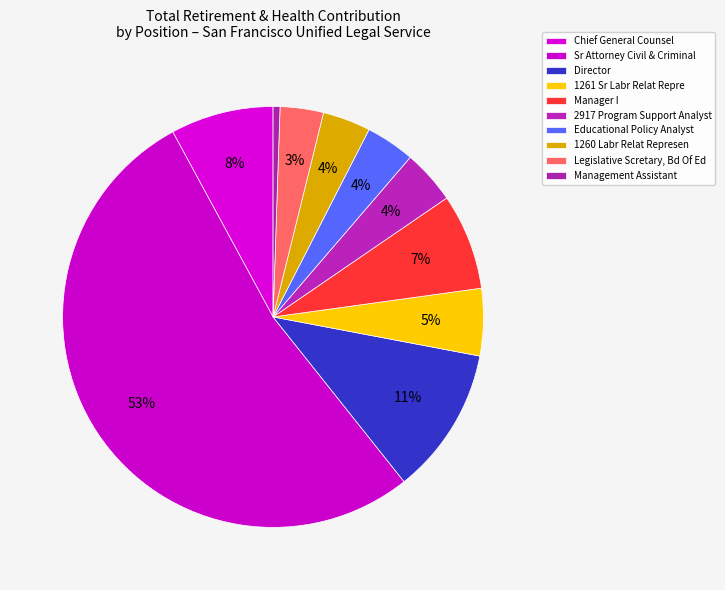

What is the change in value from Chief General Counsel to 1260 Labr Relat Represen?

-28003